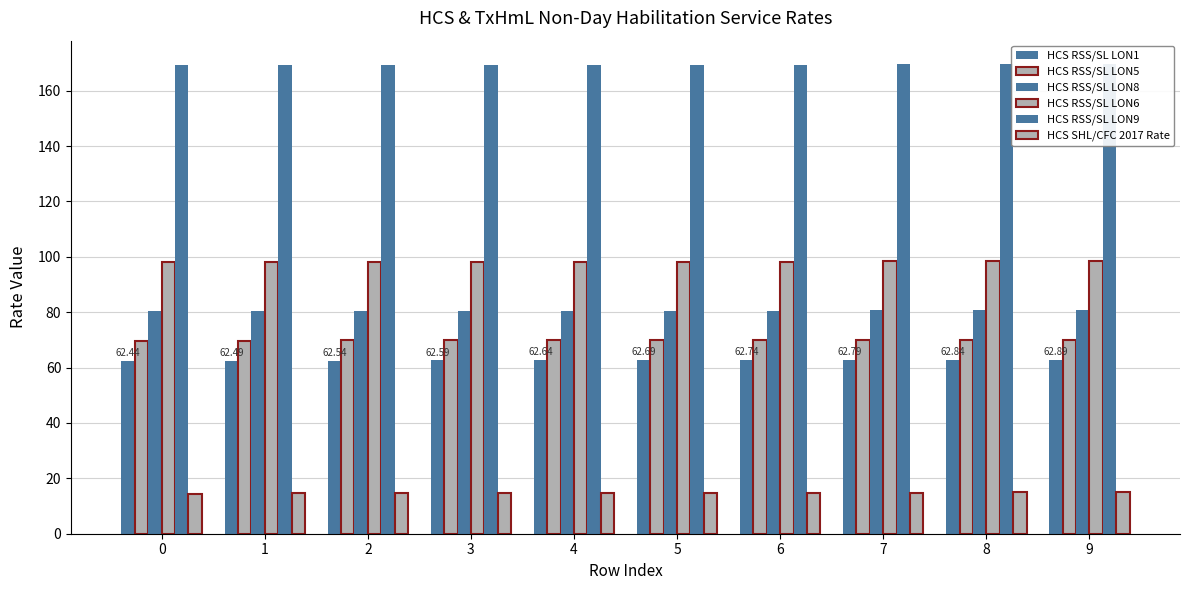

Rank the categories by HCS RSS/SL LON1 value from lowest to highest.

0, 1, 2, 3, 4, 5, 6, 7, 8, 9